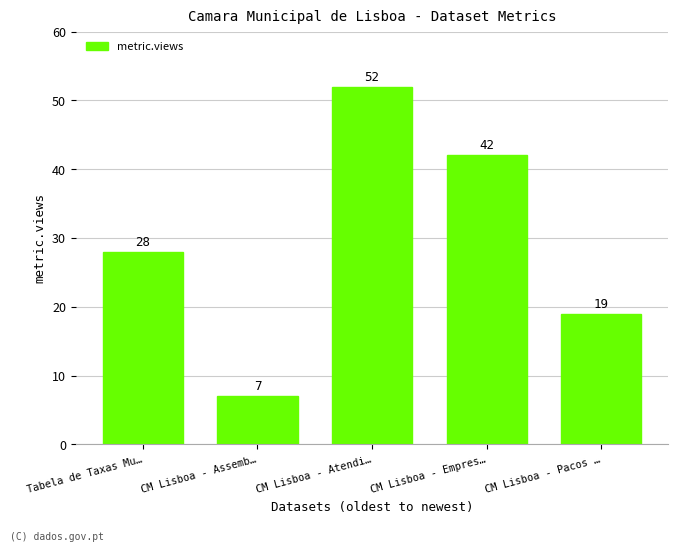

Reading left to right, extract all data points from this chart.

28	7	52	42	19